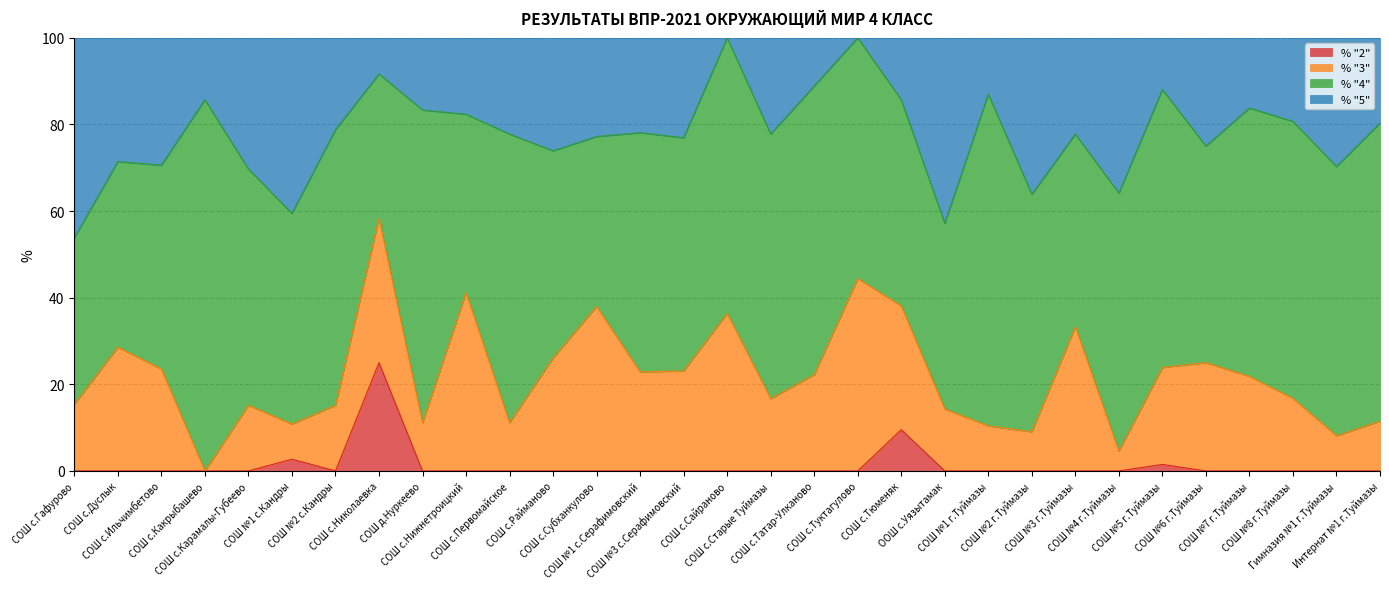

Is it true that % "2" equals 0.0 at СОШ №2 г.Туймазы?

True